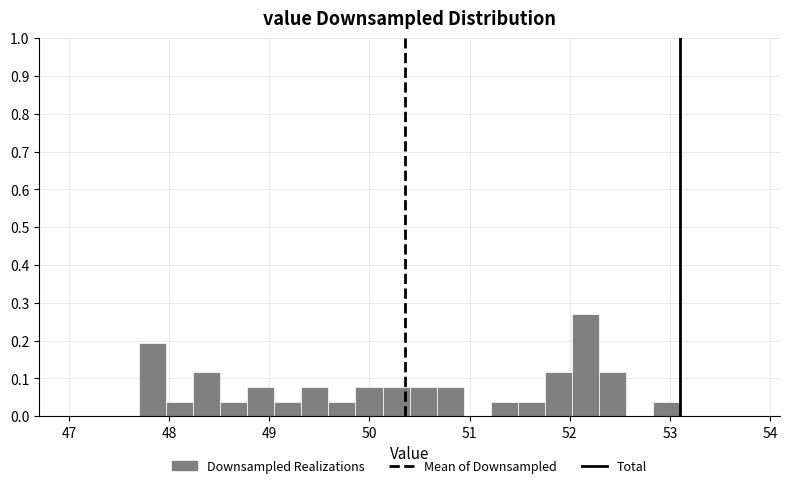

Read against the x-axis, roughly where is the centre of the tallest bar?

52.2